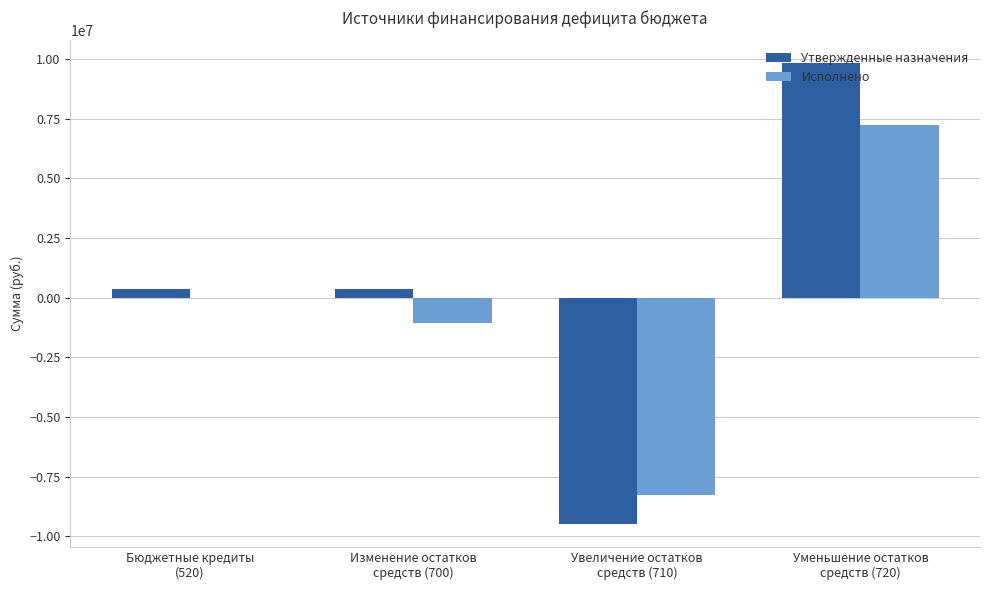

What is the greatest value displayed?

9817968.8